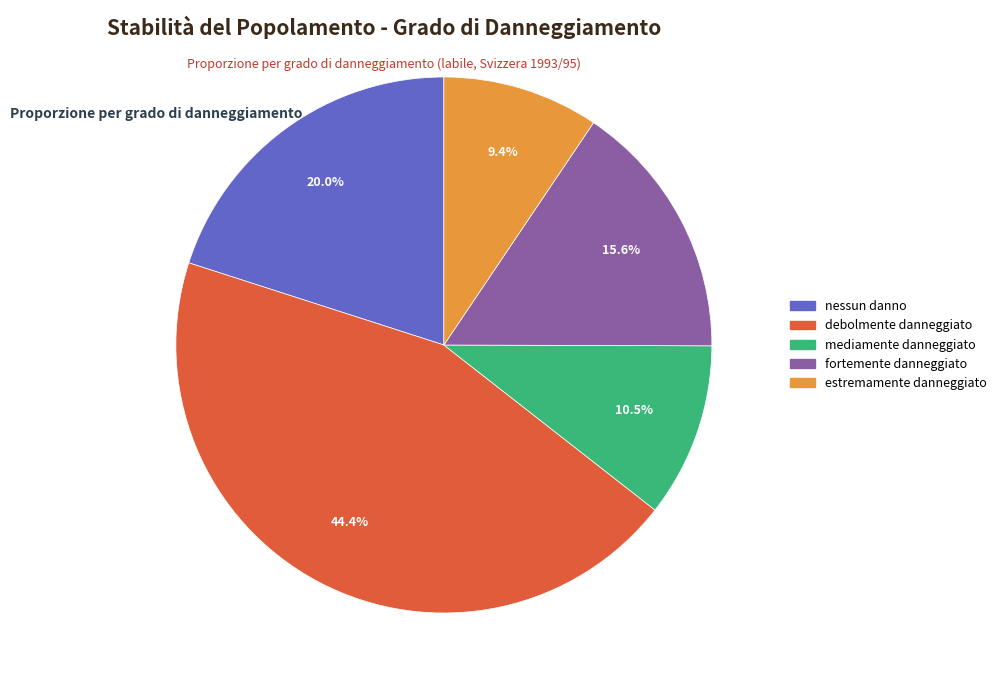

How many slices are in this pie chart?

5